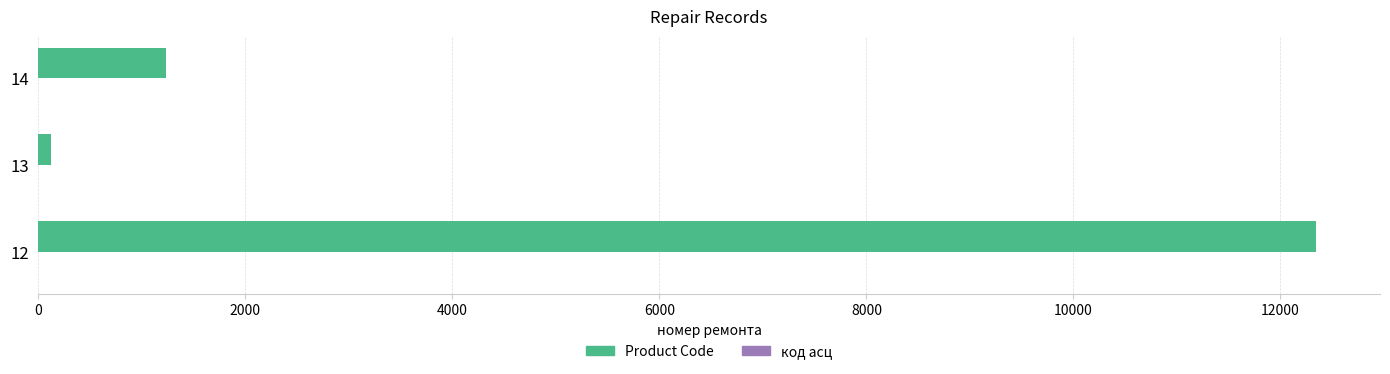

At which category is the sum across all series the highest?

12